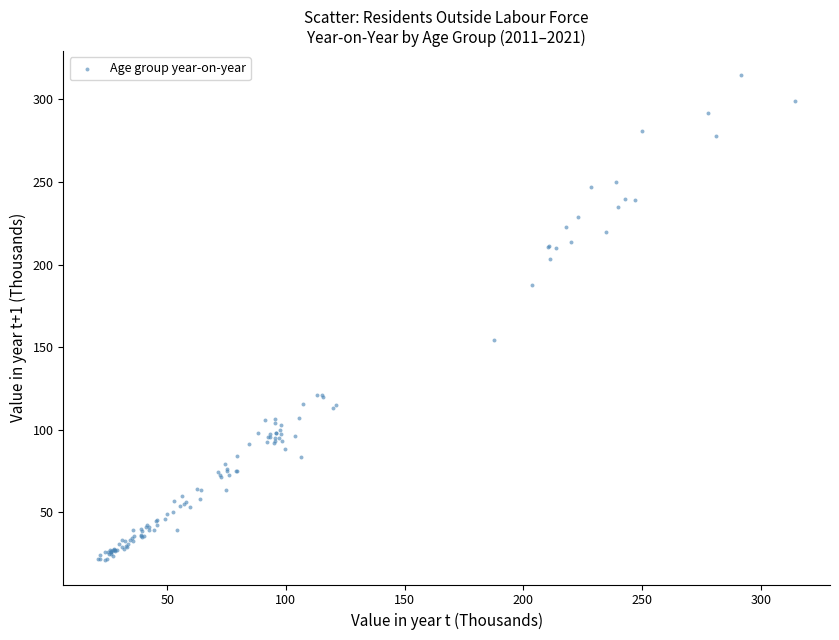

What Y value in the scatter plot is closest to 167?

154.4